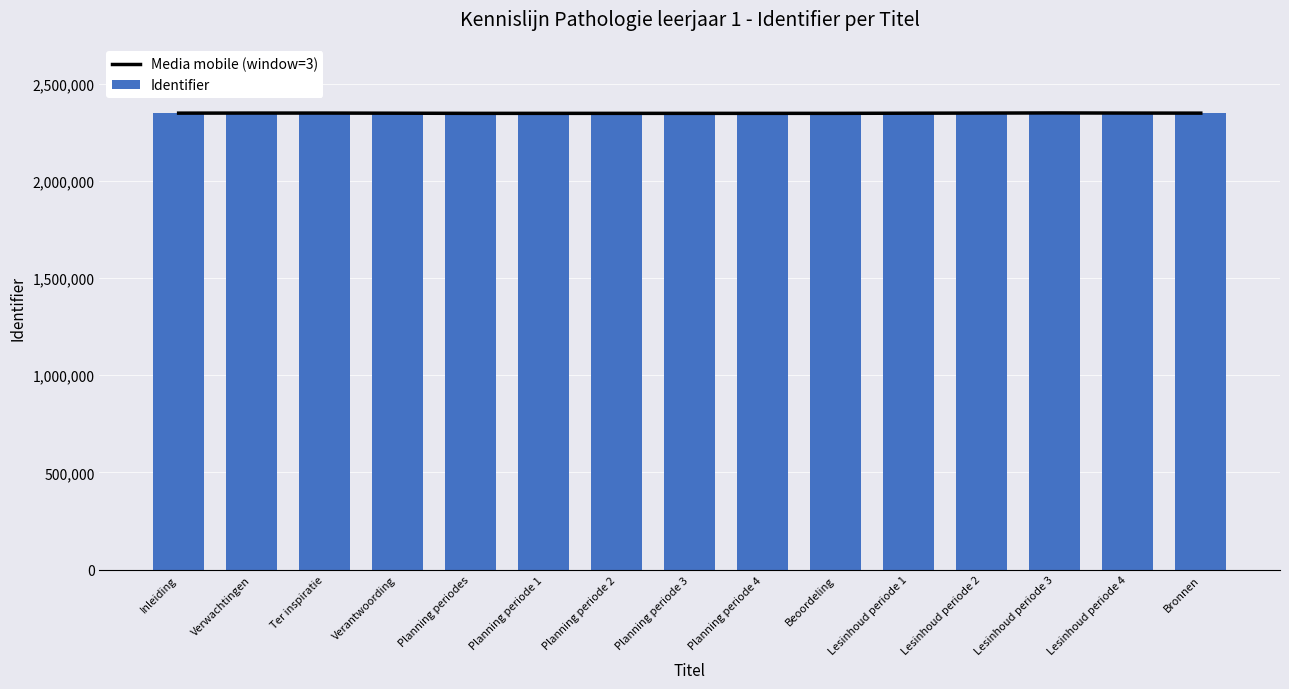

What is the sum of the Identifier values at Ter inspiratie and Verantwoording?

4697501